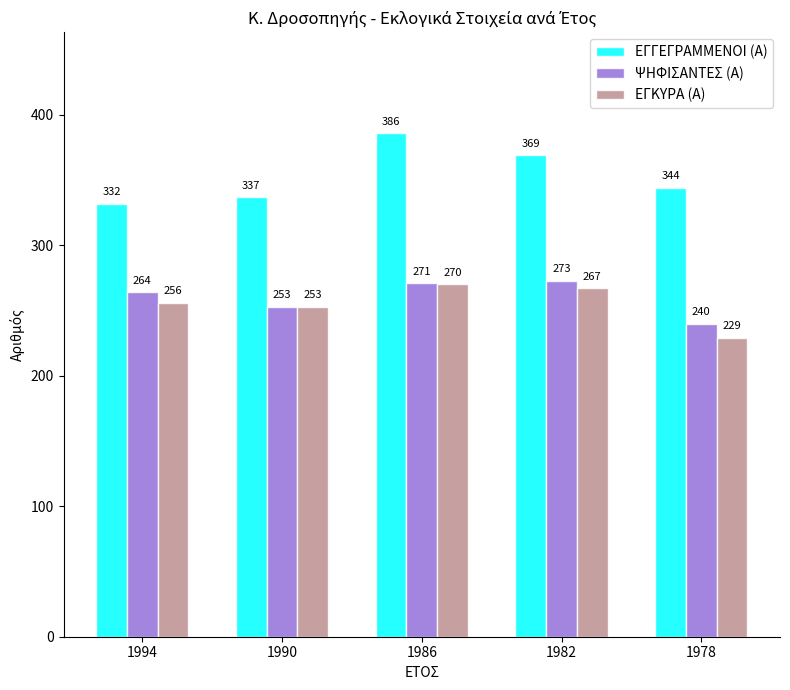

Rank the categories by ΕΓΚΥΡΑ (Α) value from highest to lowest.

1986, 1982, 1994, 1990, 1978